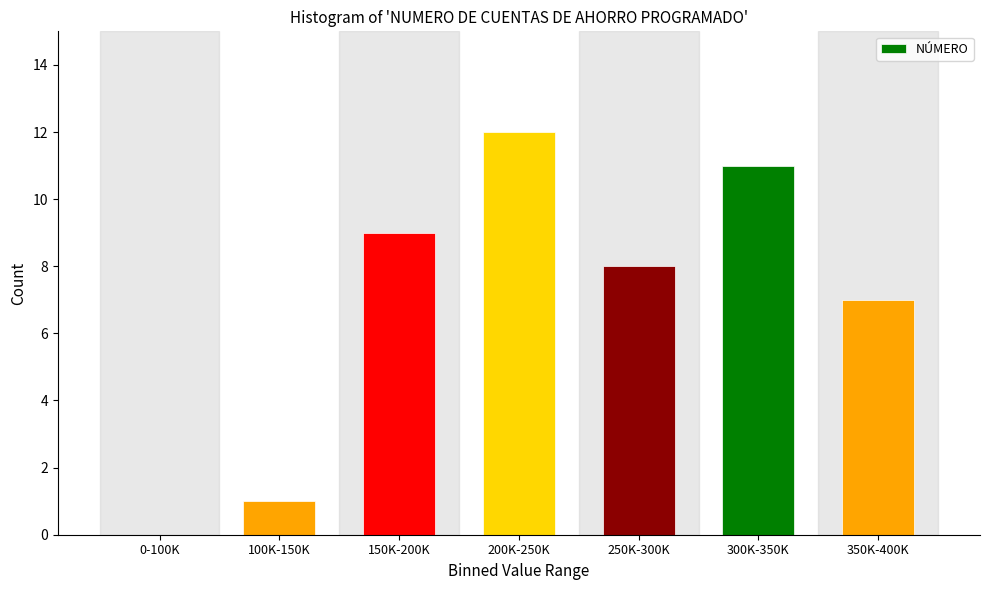

Reading left to right, list all the values displayed in this chart.

0-100K=0	100K-150K=1	150K-200K=9	200K-250K=12	250K-300K=8	300K-350K=11	350K-400K=7